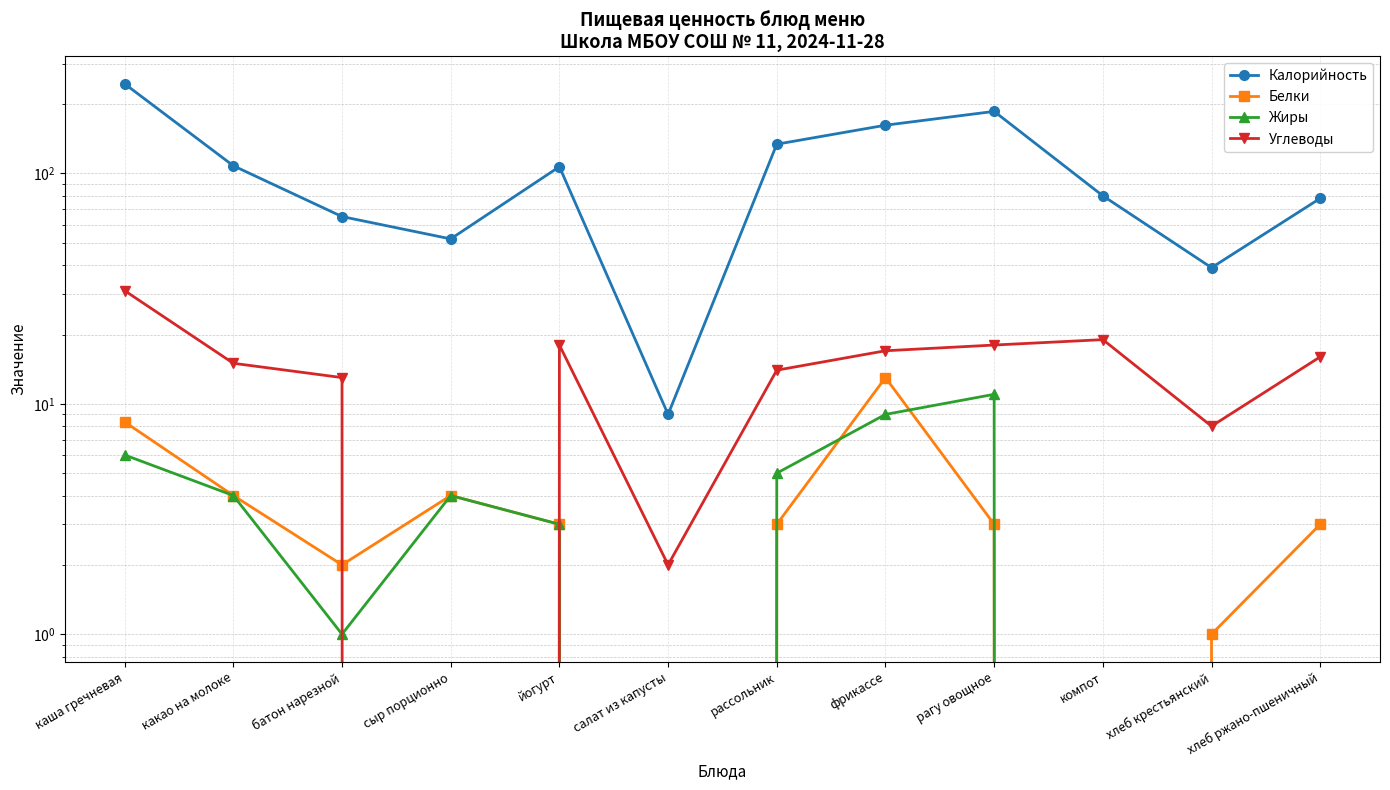

At how many categories does at least one series exceed 43?

10